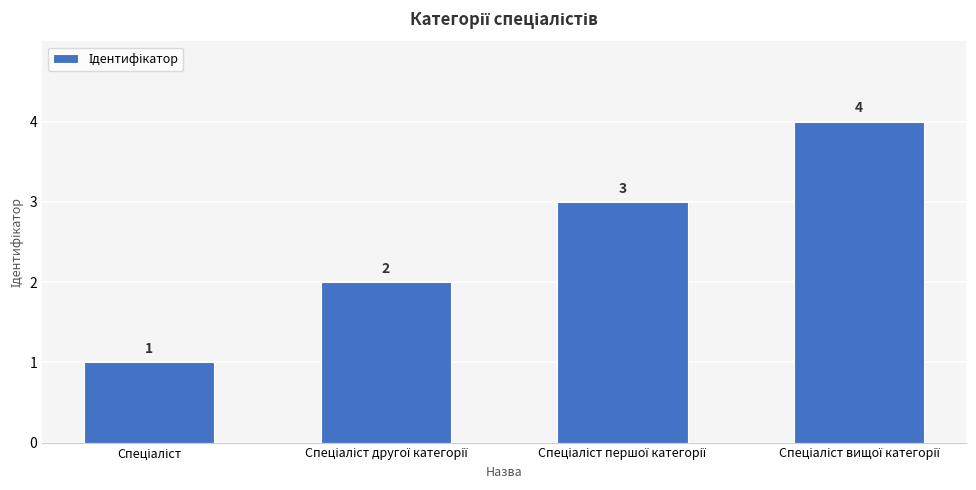

Reading left to right, what are all the values shown in this chart?

1	2	3	4